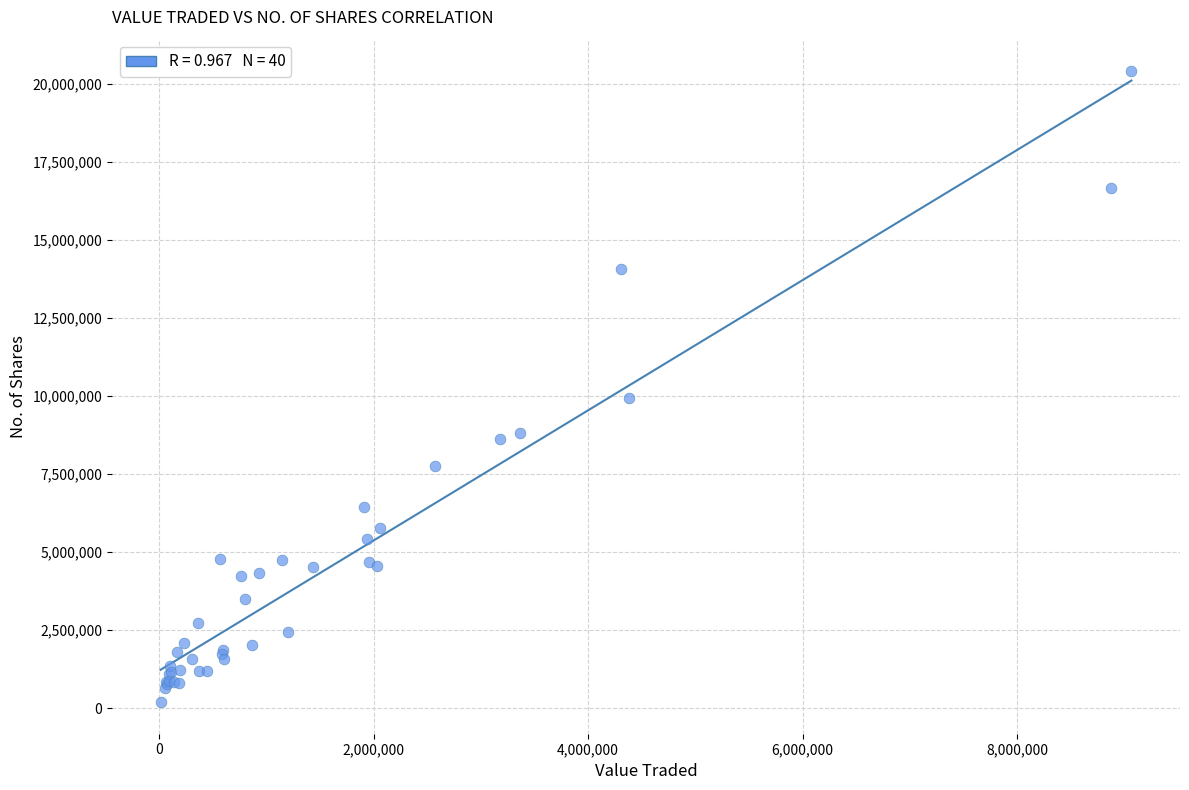

What Y value in the scatter plot is closest to 10295527?

9939519